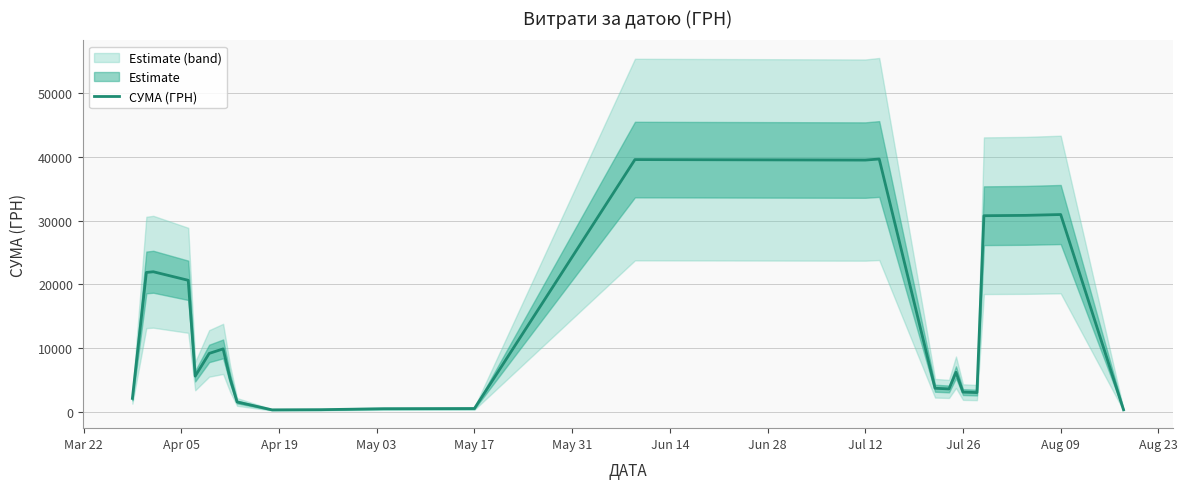

What is the greatest value displayed?

39672.9